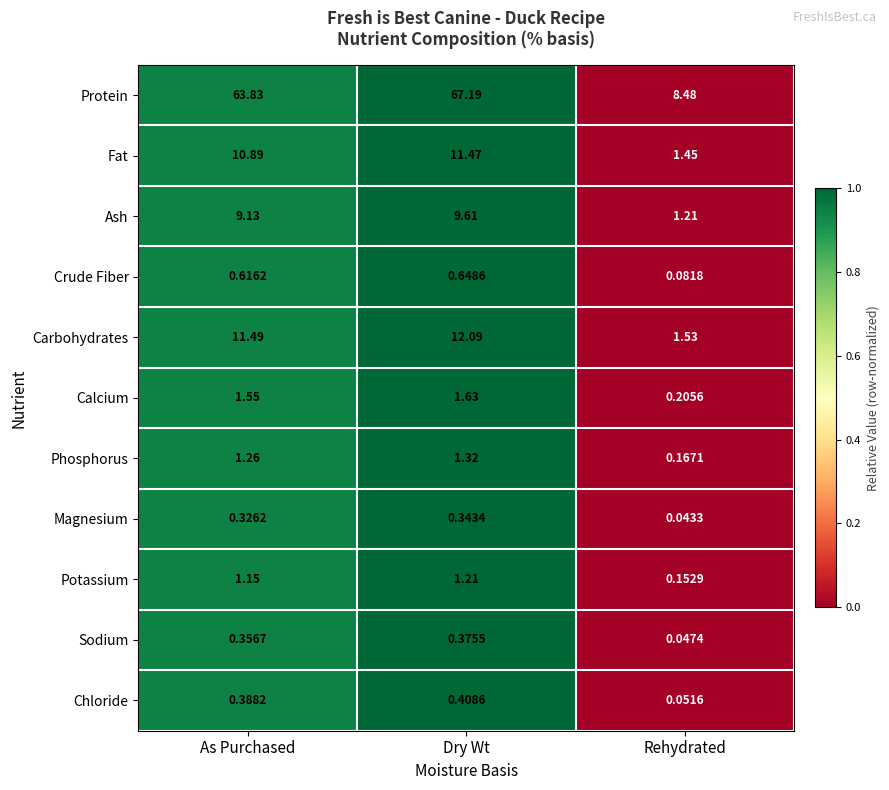

Which series has the widest spread of values?

Protein